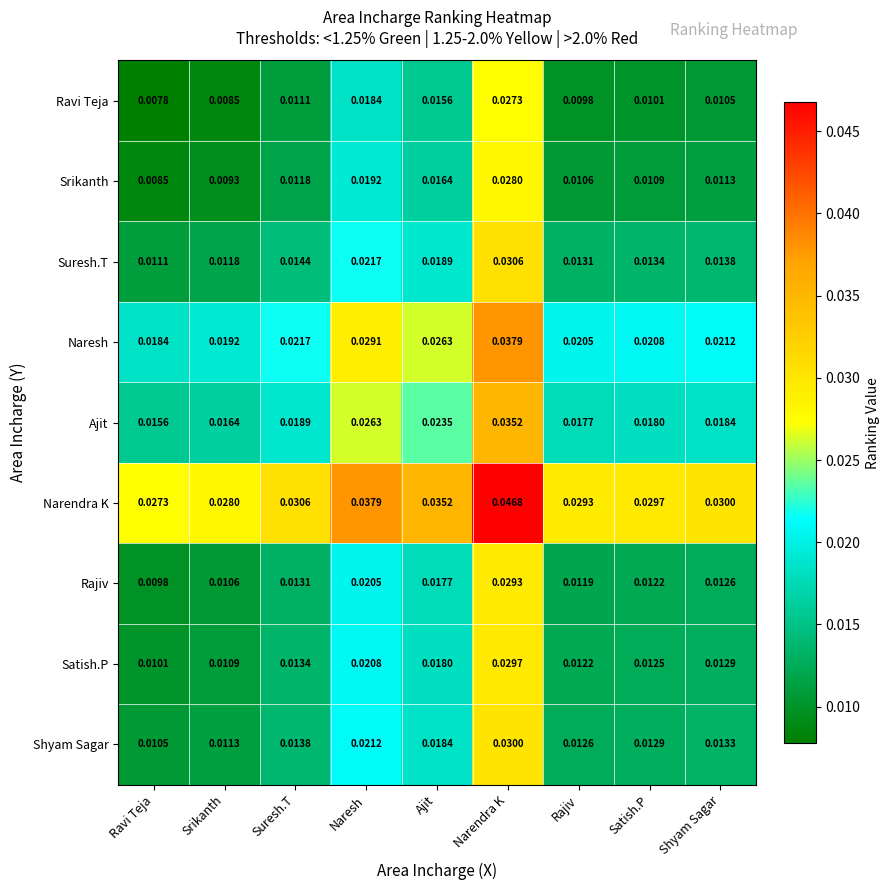

Which category has the lowest value across all series?

Ravi Teja